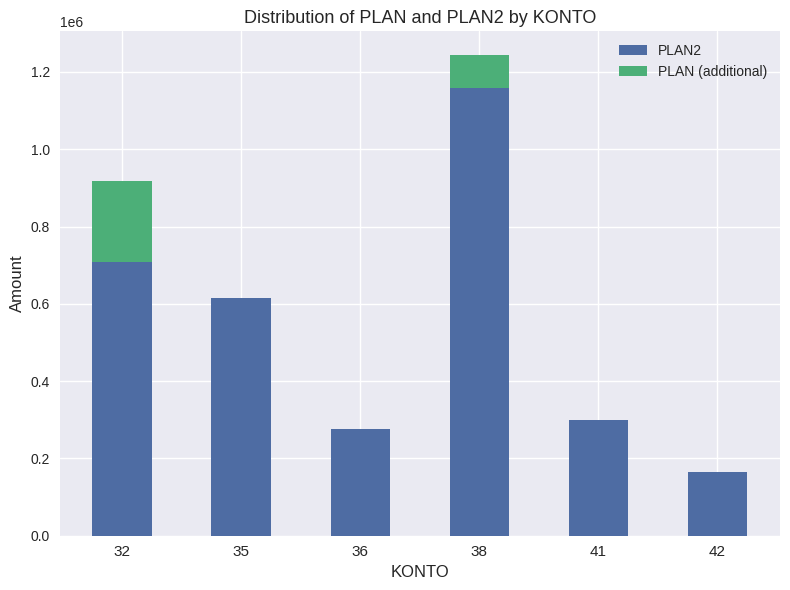

At which category is the sum across all series the highest?

38